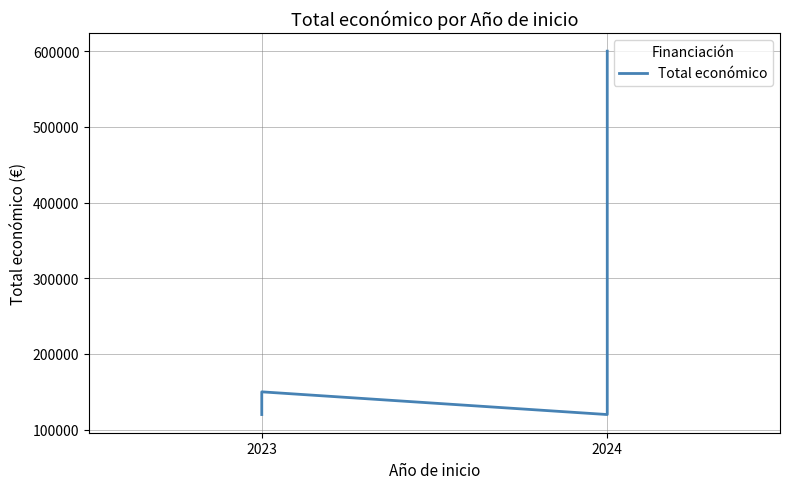

Reading left to right, transcribe all the data shown in this chart.

120000	120000	150000	120000	600000